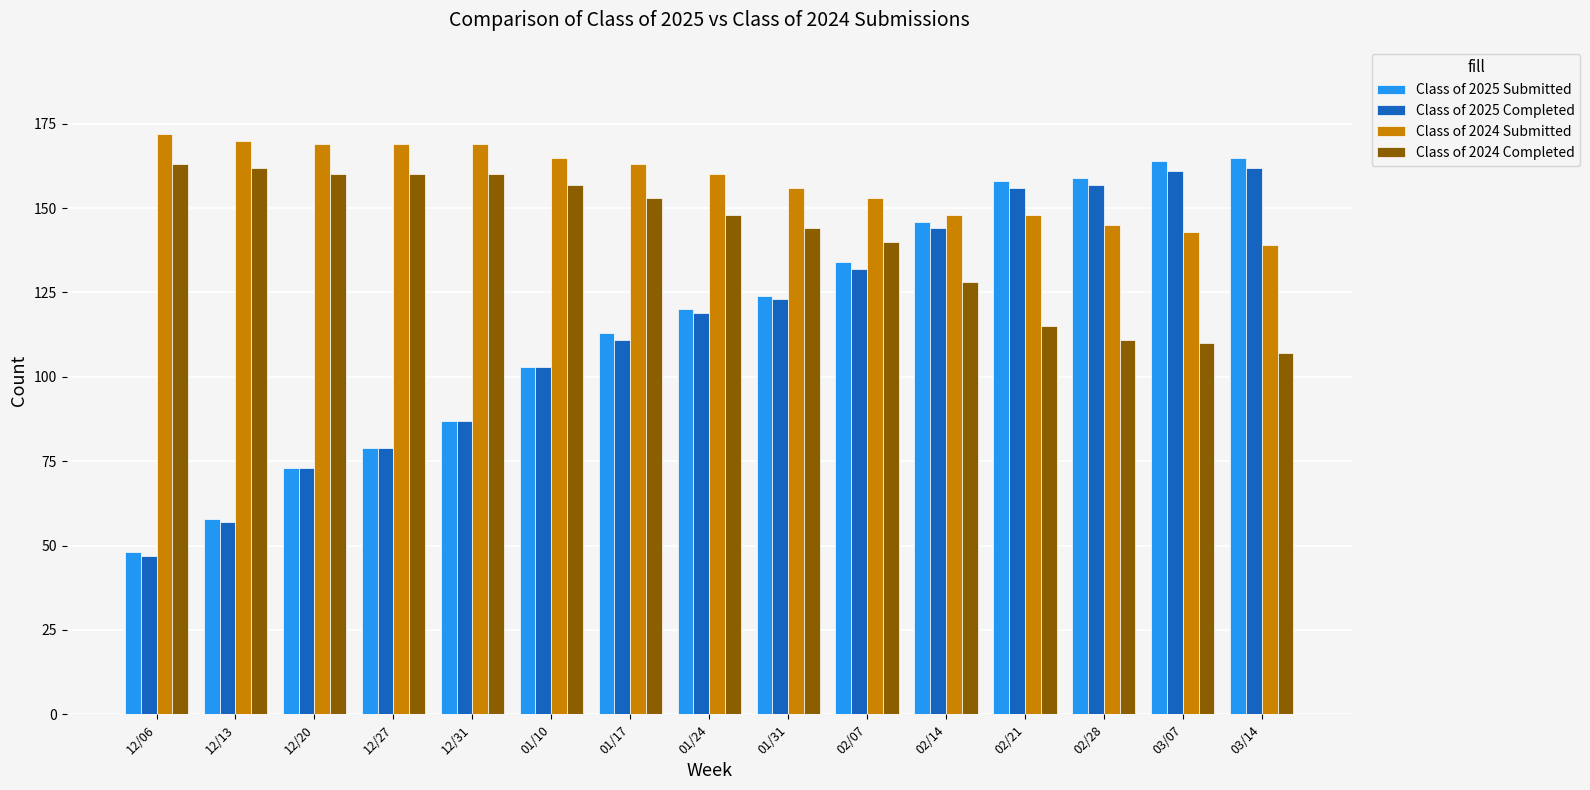

What is the spread (max minus min) of values at 01/10?

62